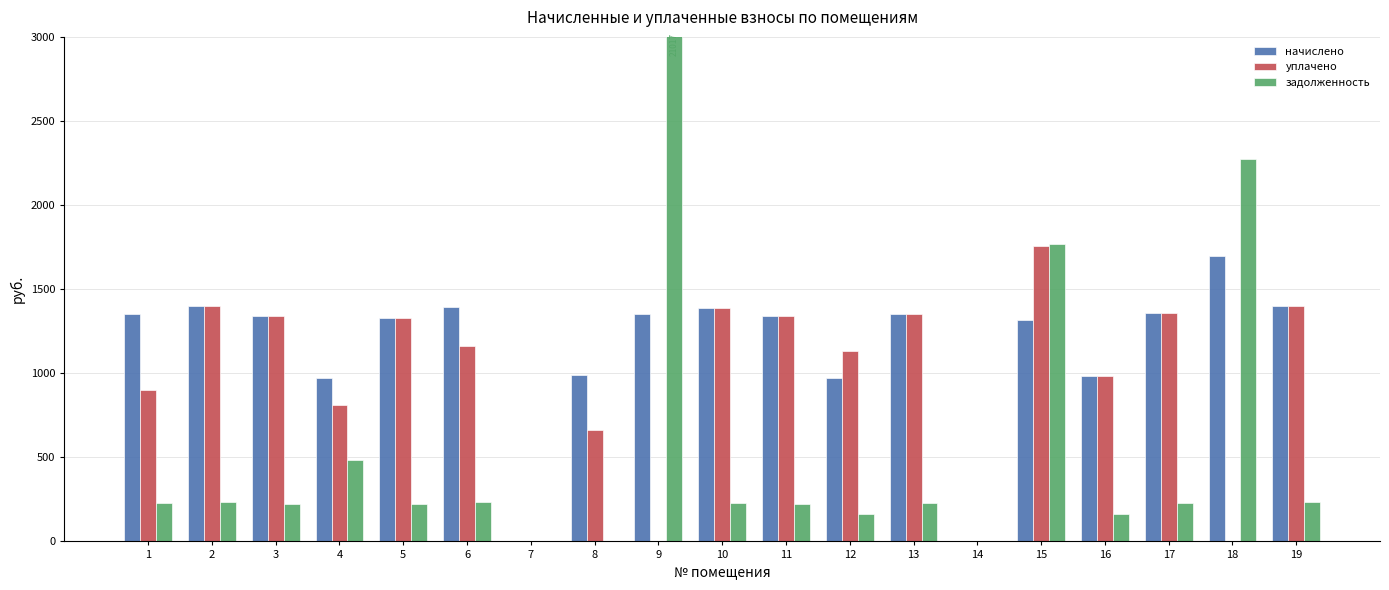

Rank the categories by начислено value from highest to lowest.

18, 2, 19, 6, 10, 17, 1, 13, 9, 3, 11, 5, 15, 8, 16, 4, 12, 7, 14